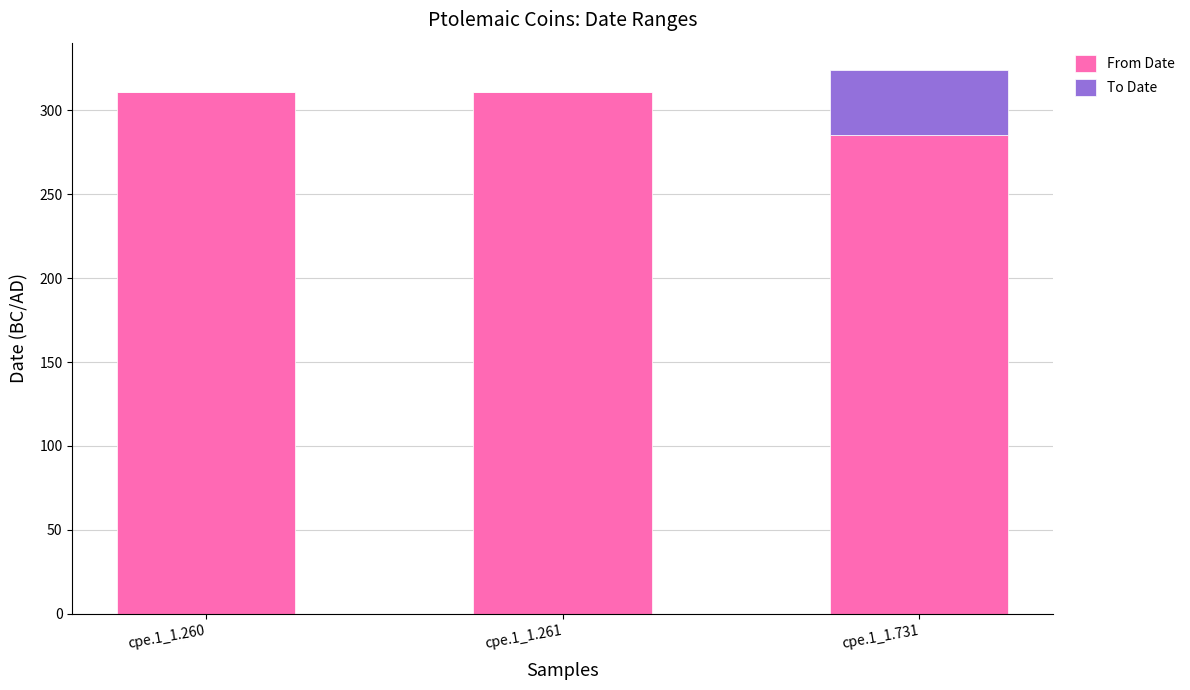

What is the maximum value for From Date?

311